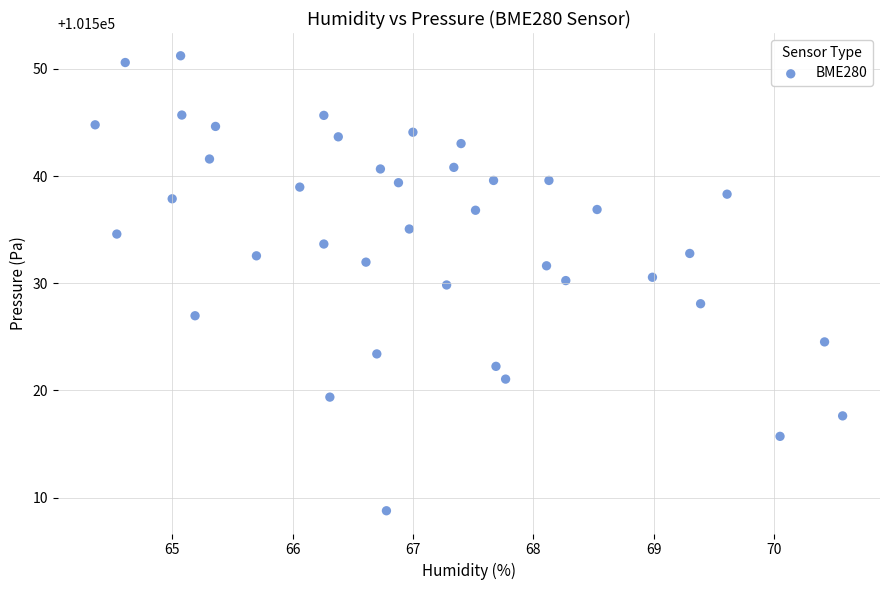

What is the range of Y values (max minus min)?

42.4